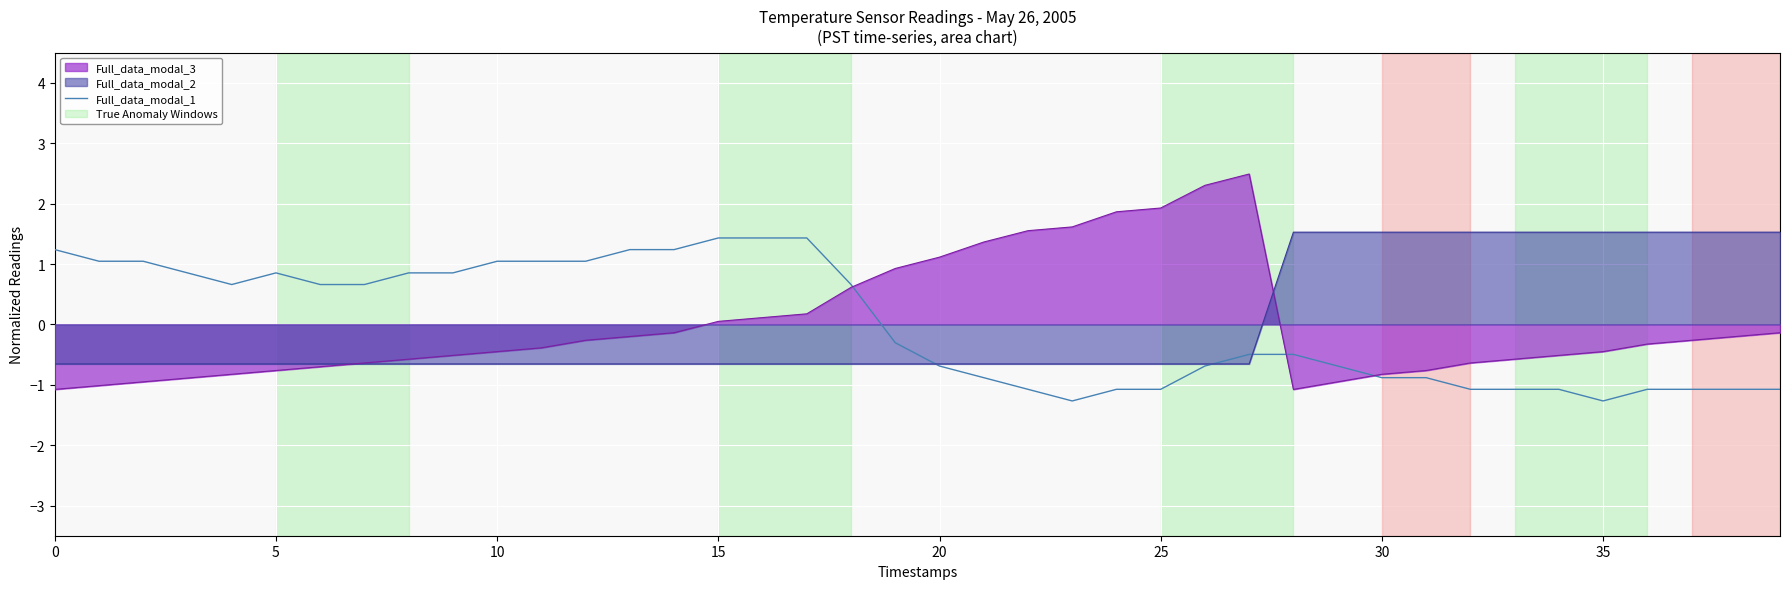

True or false: Full_data_modal_2 has a value of 2.0 at 37.

False